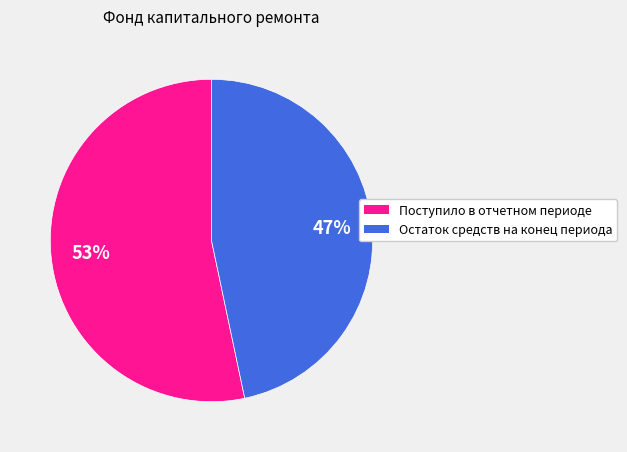

Rank the categories by value from highest to lowest.

Поступило в отчетном периоде, Остаток средств на конец периода